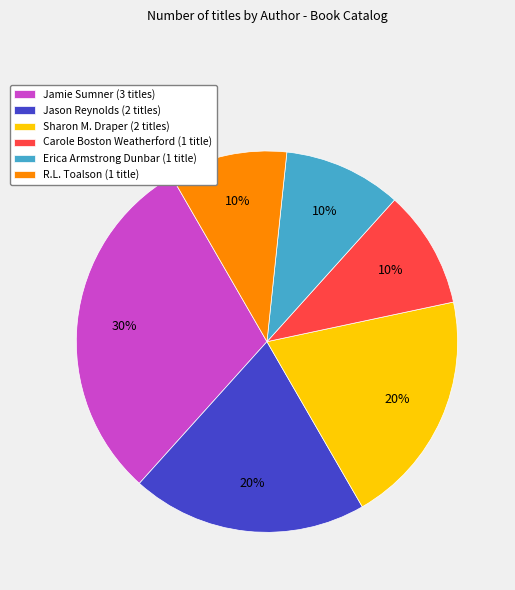

Is it true that R.L. Toalson (1 title) is 10% of the pie?

True